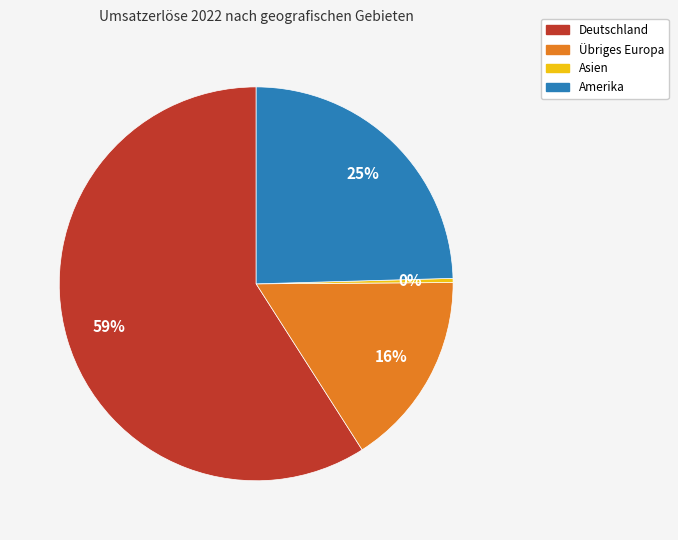

True or false: Deutschland accounts for 48% of the total.

False